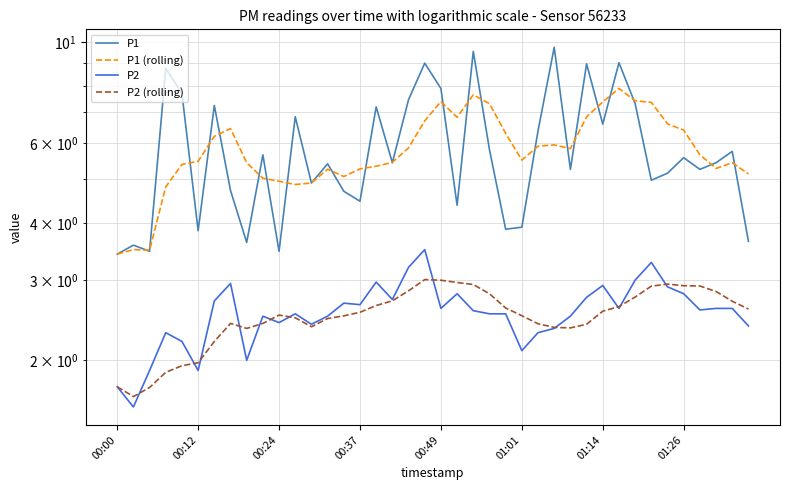

Is it true that P1 equals 7.9 at 00:49?

True